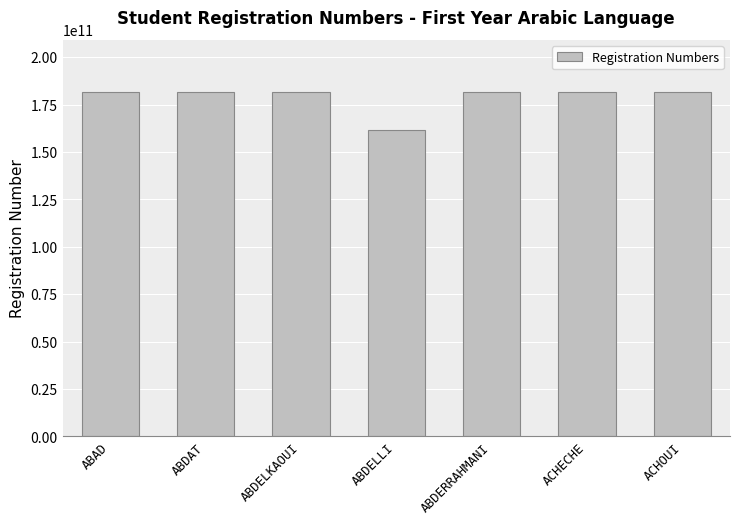

What is the change in value from ABDELLI to ABDERRAHMANI?

+20200008094